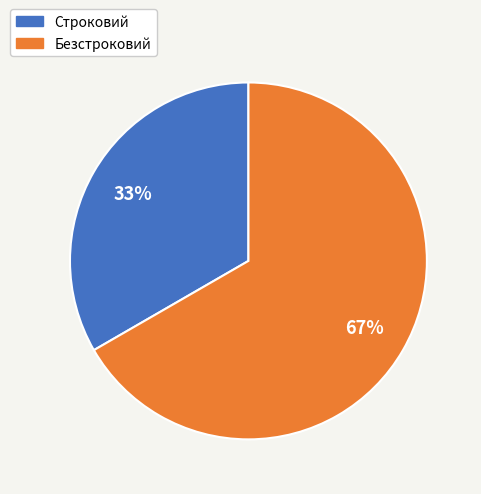

To the nearest percent, what is the average slice percentage?

50%